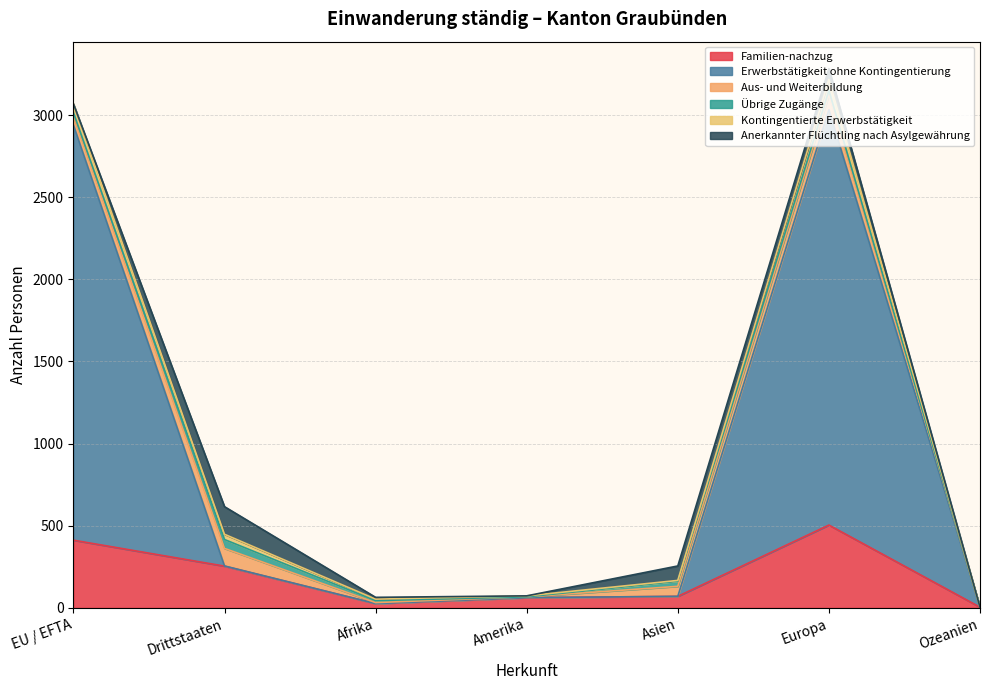

At which category does Erwerbstätigkeit ohne Kontingentierung reach its first local peak?

Europa